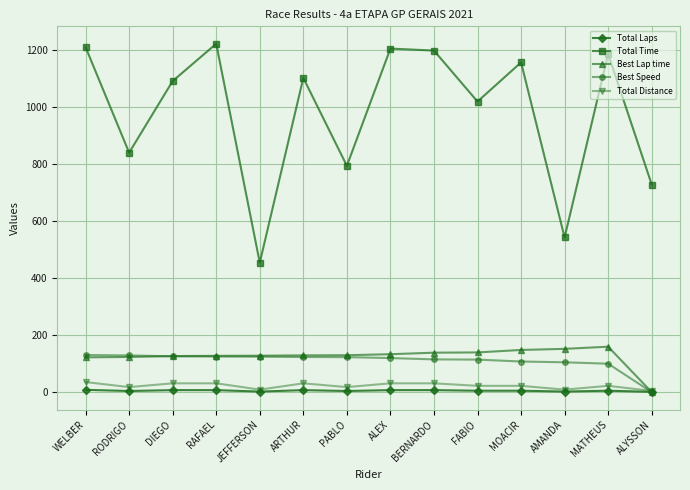

What are all the series names shown in the legend?

Total Laps, Total Time, Best Lap time, Best Speed, Total Distance